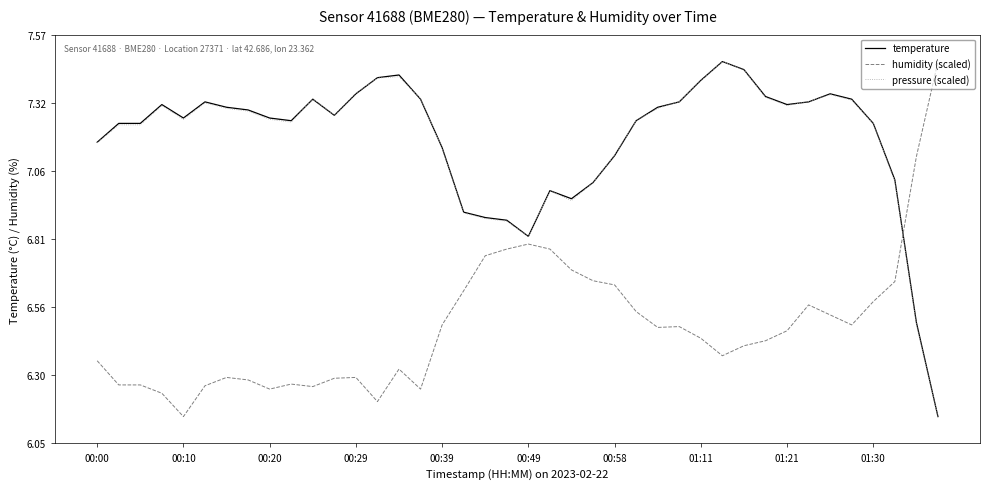

True or false: humidity (scaled) and pressure (scaled) intersect in this chart.

True